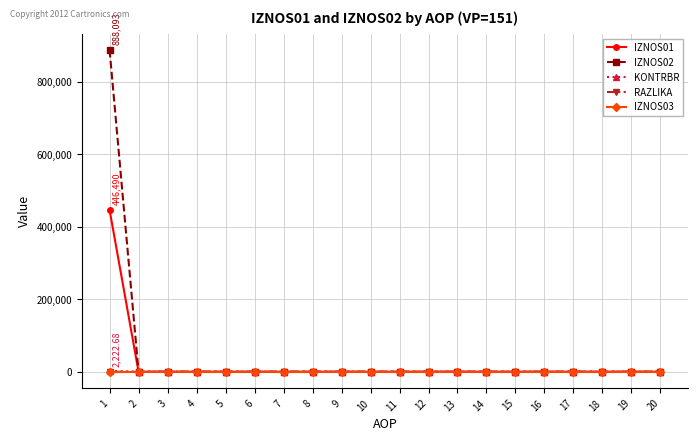

What is the average value of the IZNOS01 series?

22324.5